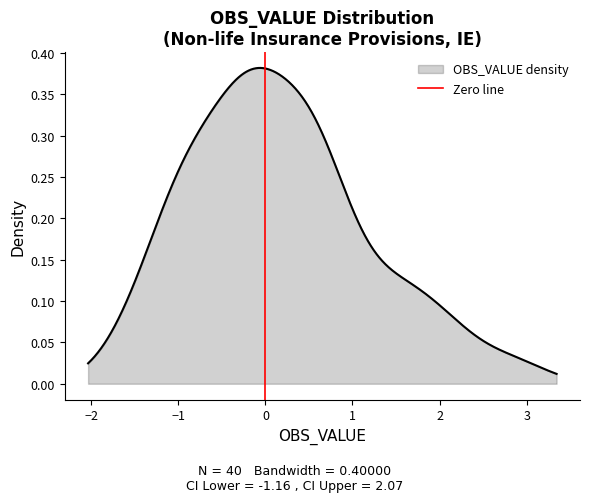

Count the values in the range 0 to 1.

2